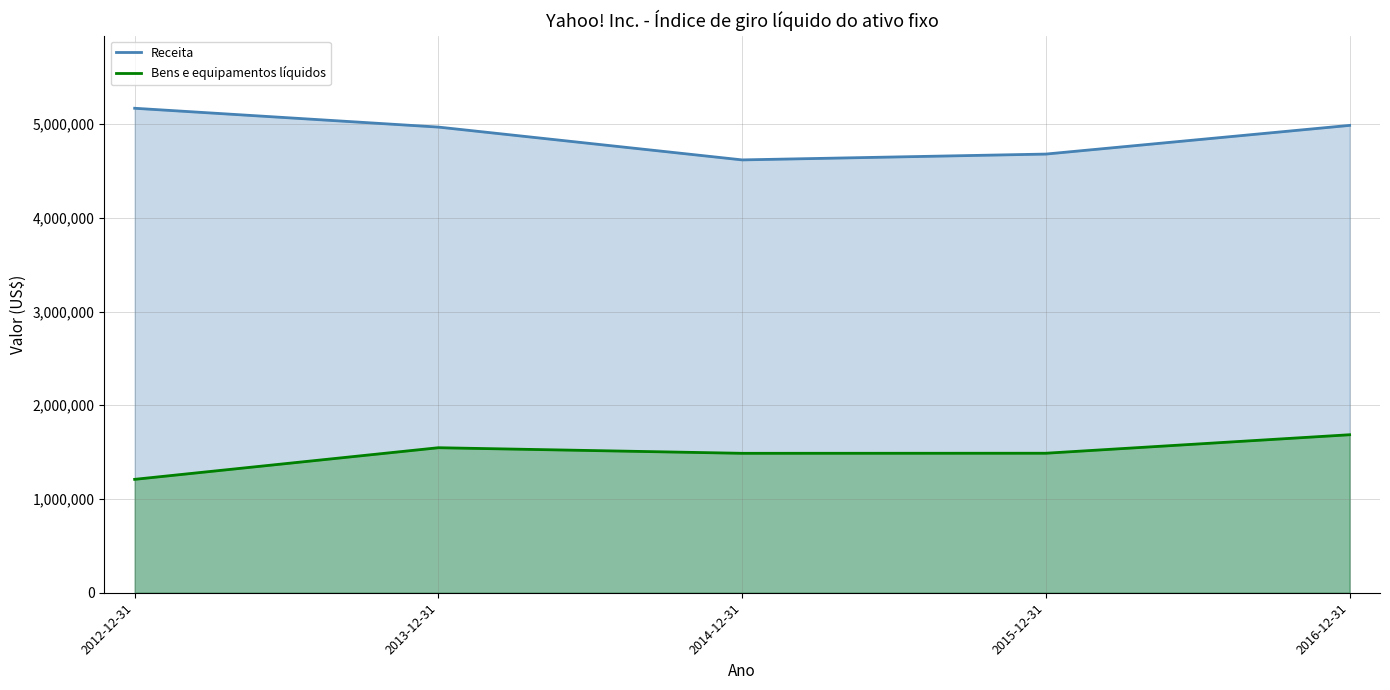

True or false: Bens e equipamentos líquidos and Receita intersect in this chart.

False